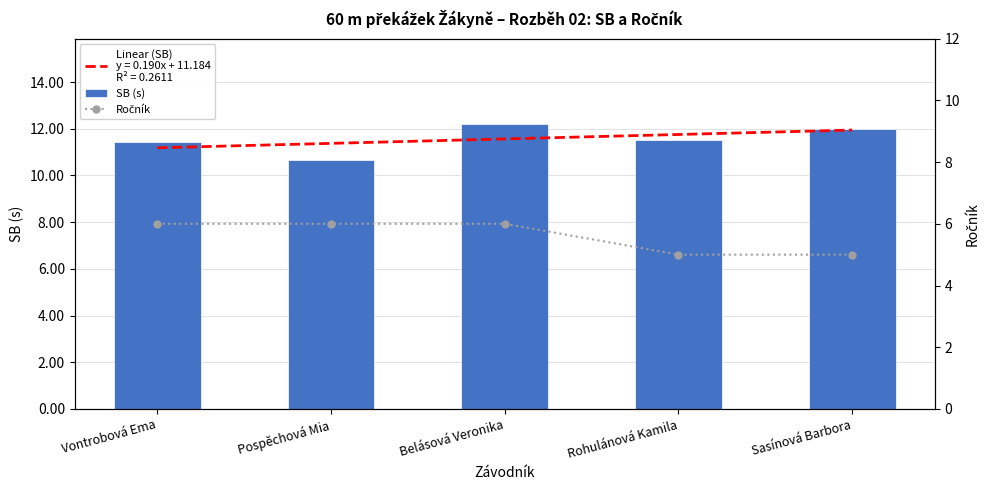

Does the chart contain stacked bars?

No